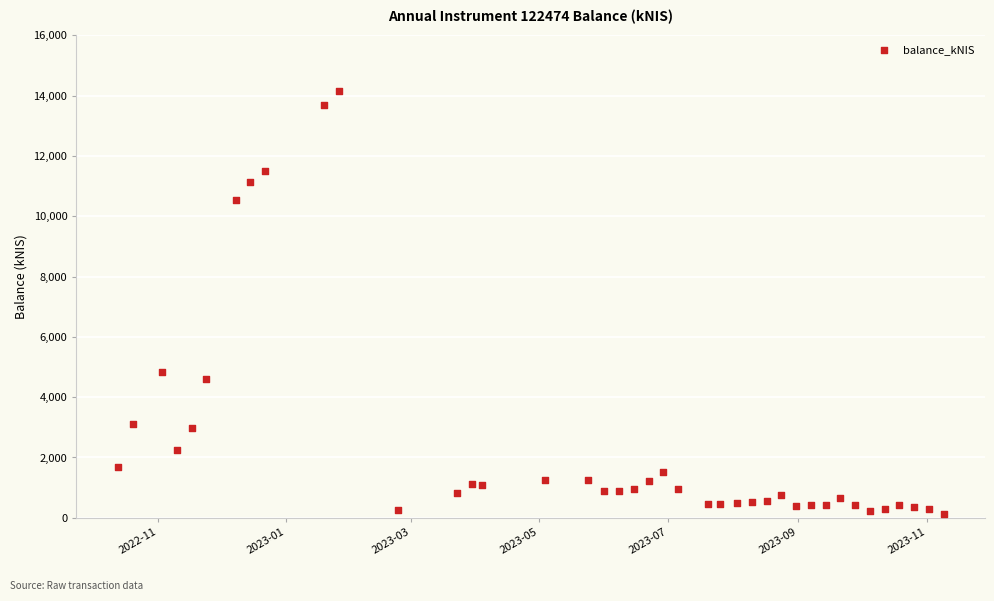

What Y value in the scatter plot is closest to 7137?

4845.1